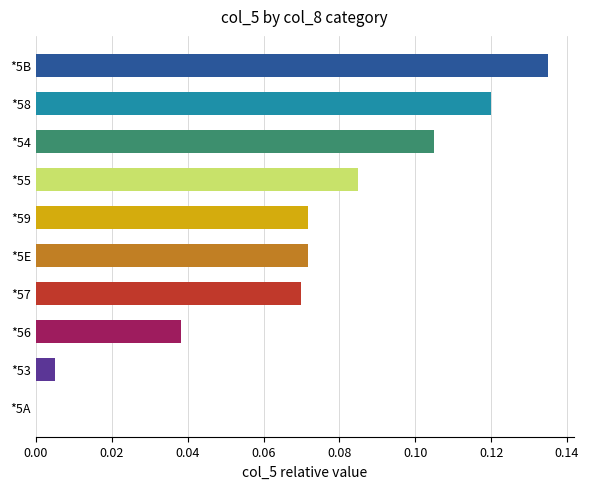

Which category has the highest value across all series?

*5B